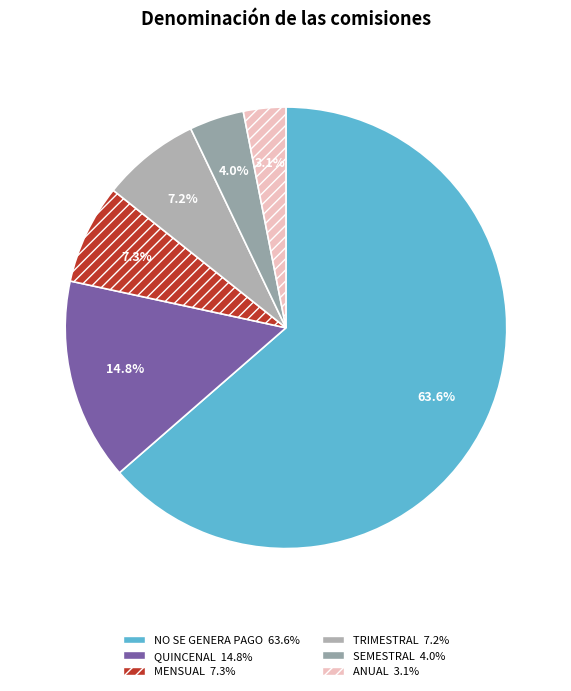

Which has a higher value, MENSUAL or SEMESTRAL?

MENSUAL